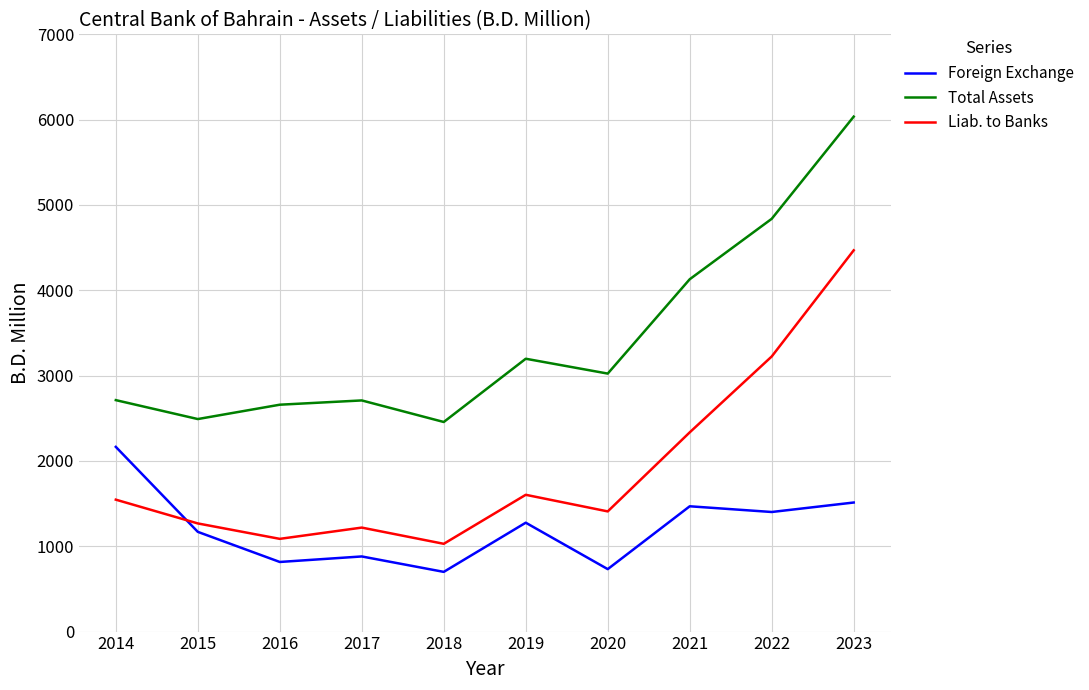

At which label does Foreign Exchange first exceed 1276?

2014